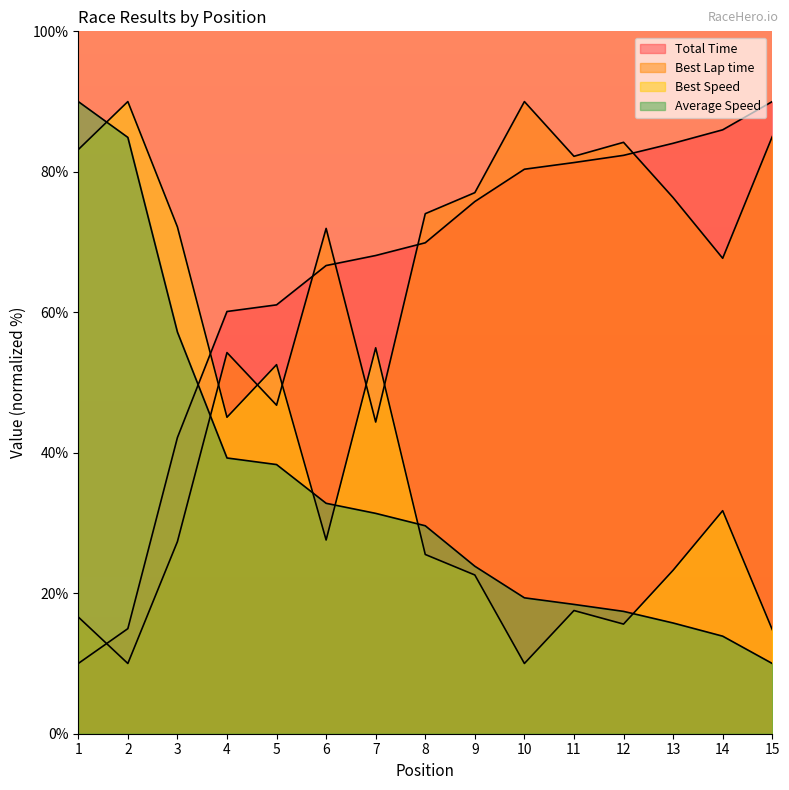

The Best Speed series shows 15.6 at 12. True or false?

True